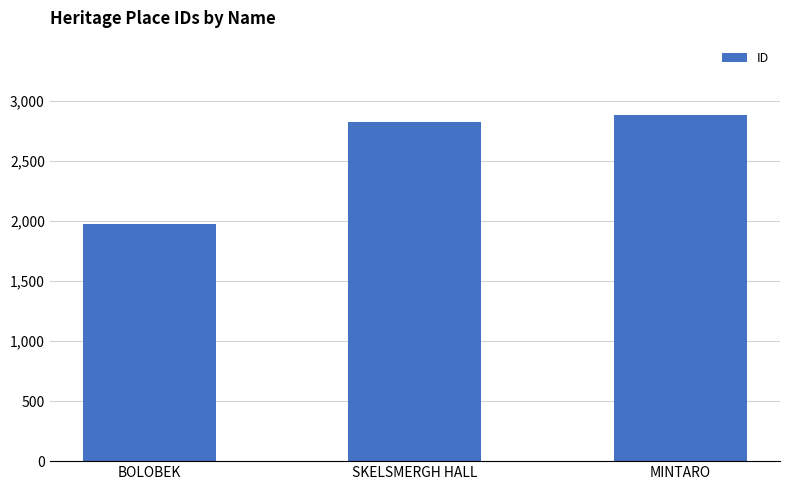

What is the sum of all values?

7671